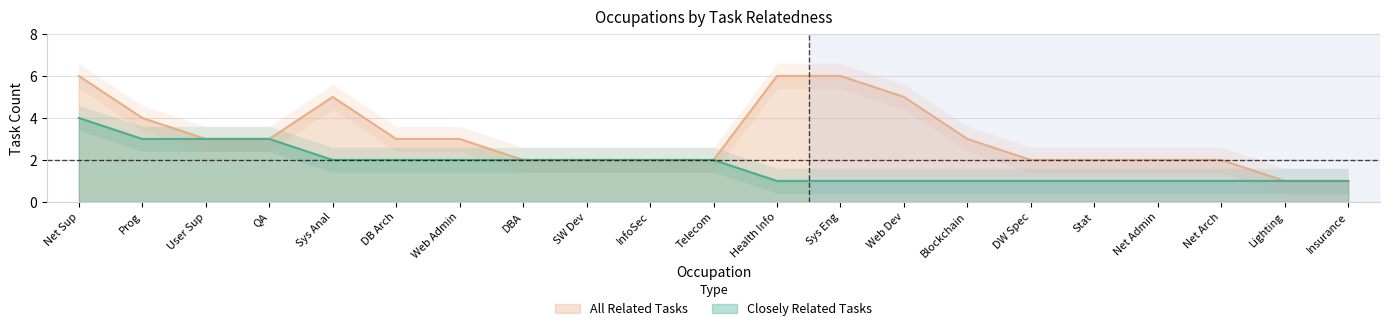

What are all the series names shown in the legend?

Closely Related Tasks, All Related Tasks